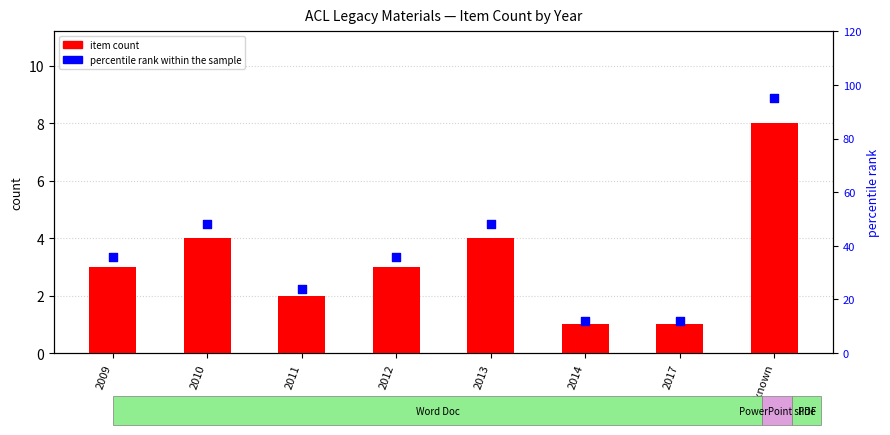

At how many categories does at least one series exceed 9?

8